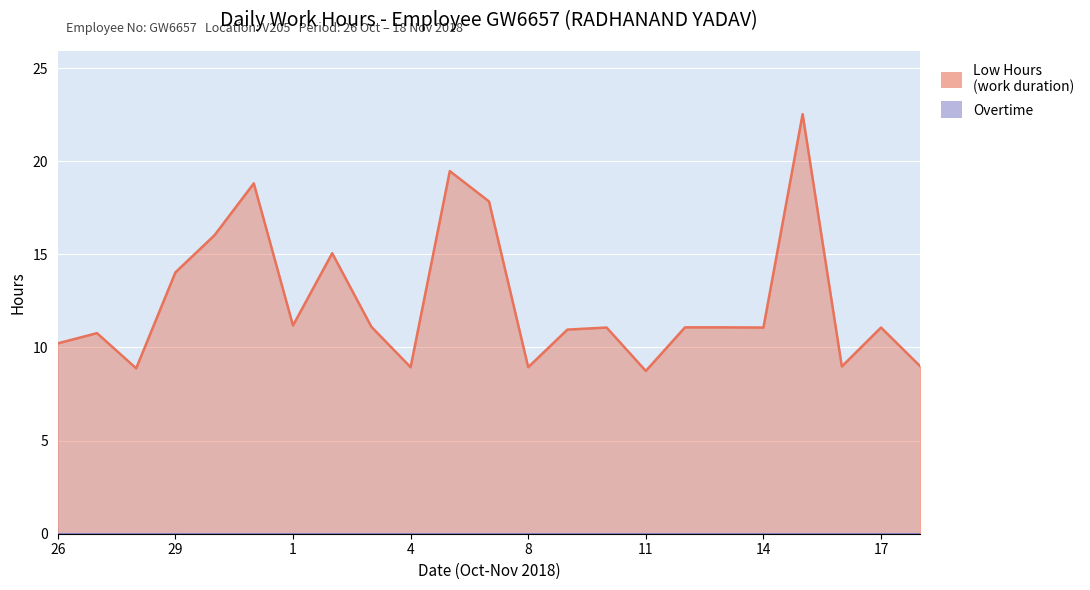

What is the value of the 14th point from the left?

11.0